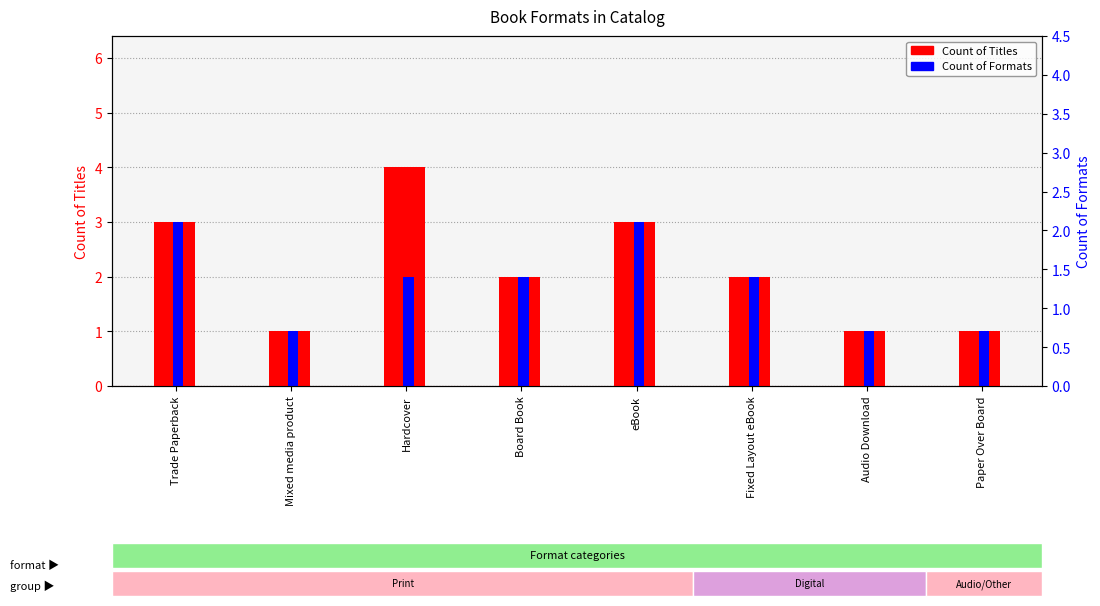

What is the maximum value shown in the chart?

4